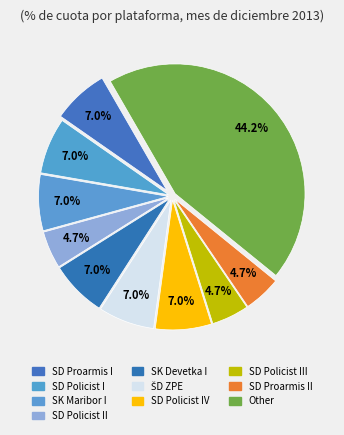

How many segments does this pie chart have?

10